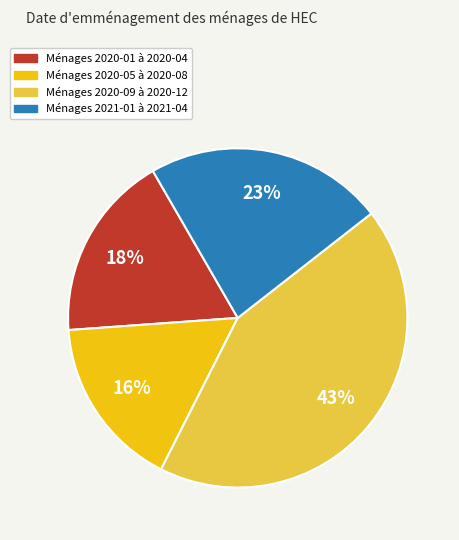

Does any single category account for the majority?

No